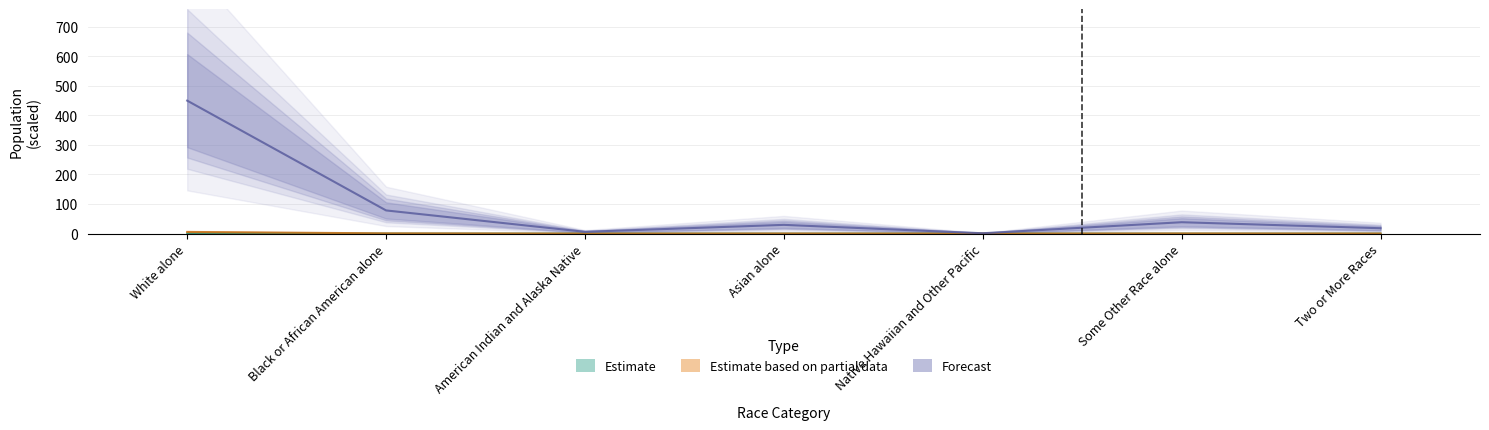

In Forecast, how many points are higher than both neighbors (excluding endpoints)?

2